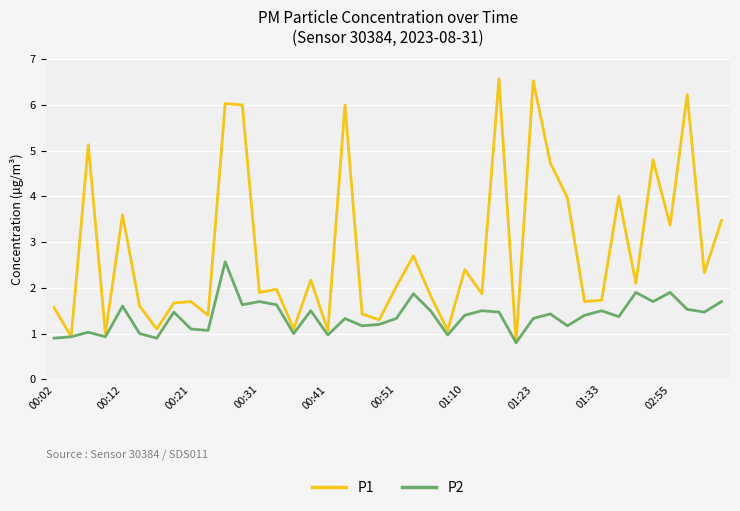

What is the minimum value for P2?

0.8